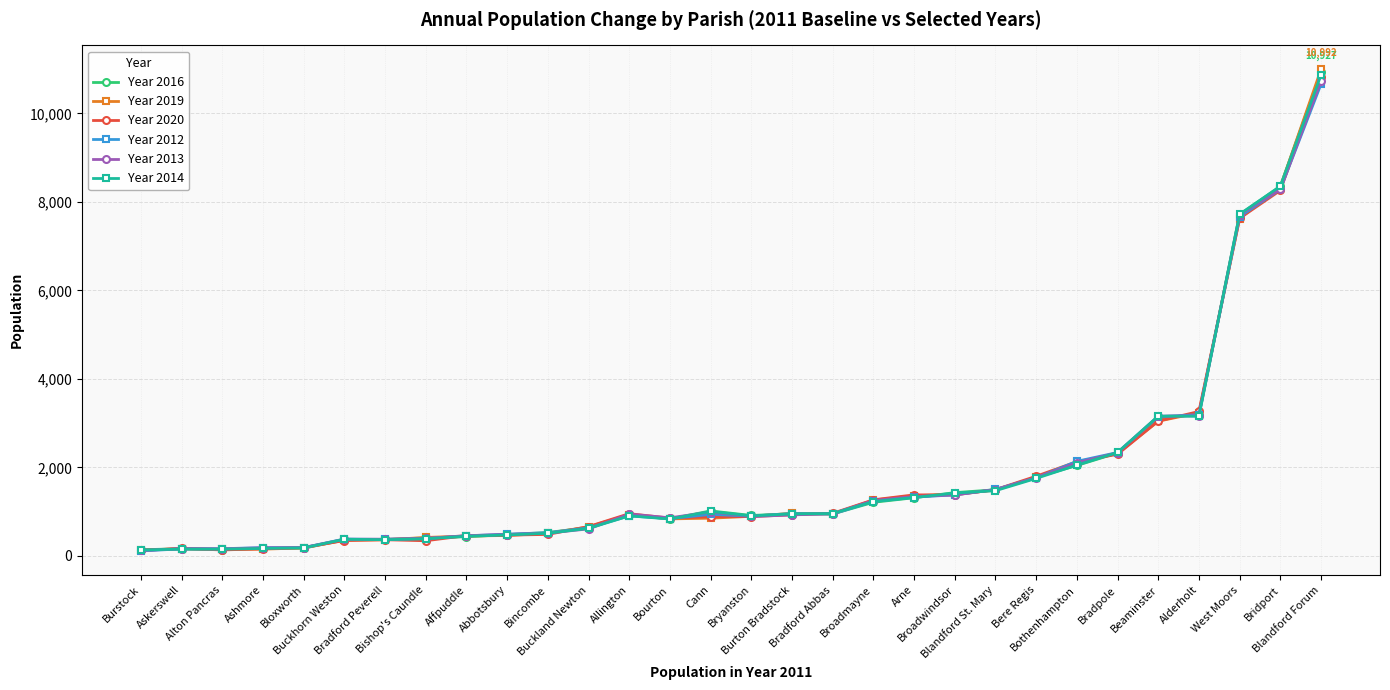

Is this an area chart (filled region under the line)?

No